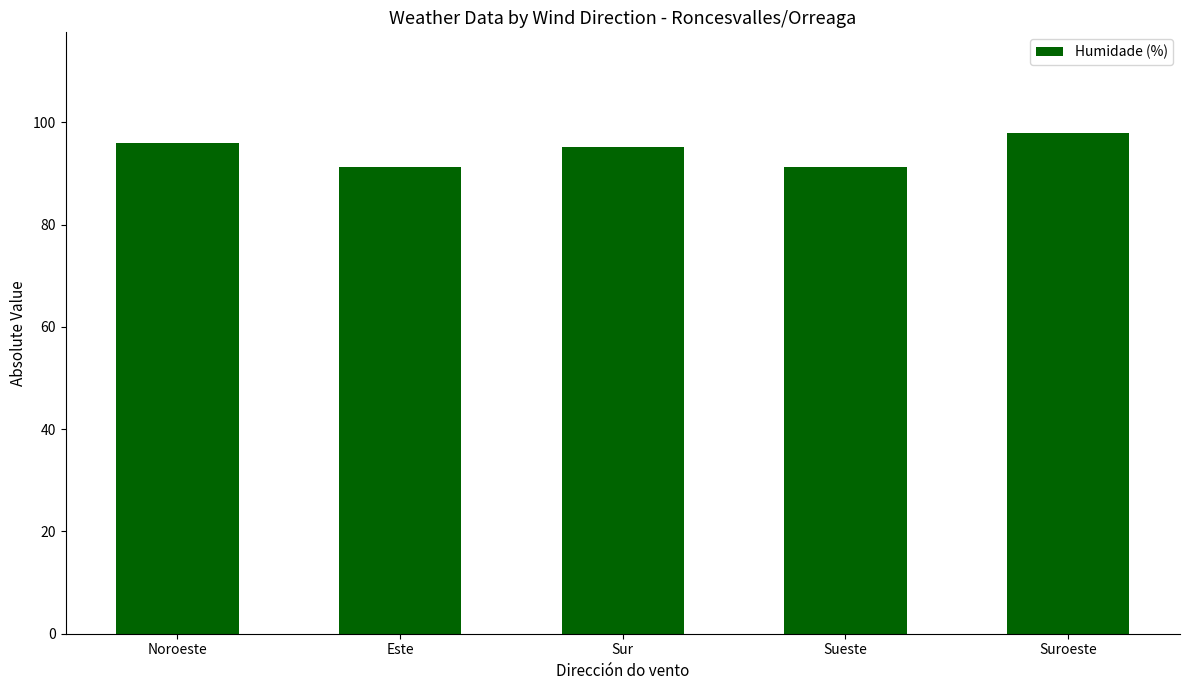

What is the greatest value displayed?

98.0